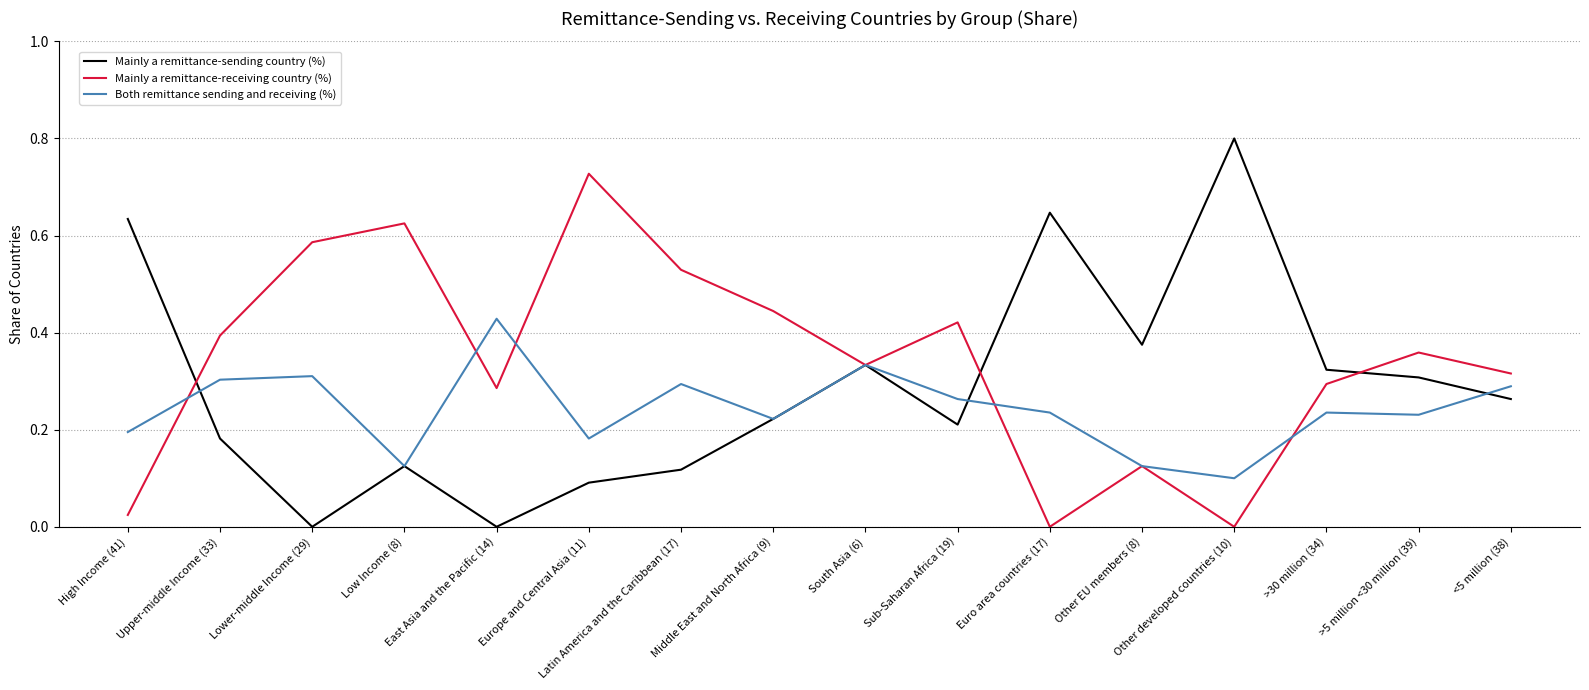

How many interior local peaks does the Mainly a remittance-sending country (%) series have?

4